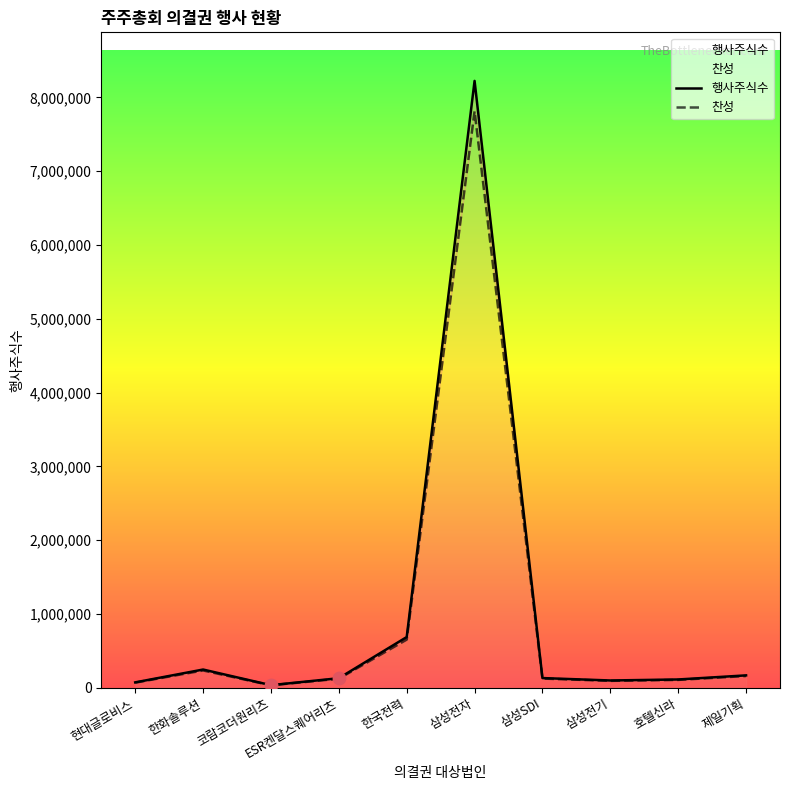

At how many categories does at least one series exceed 2130088?

1